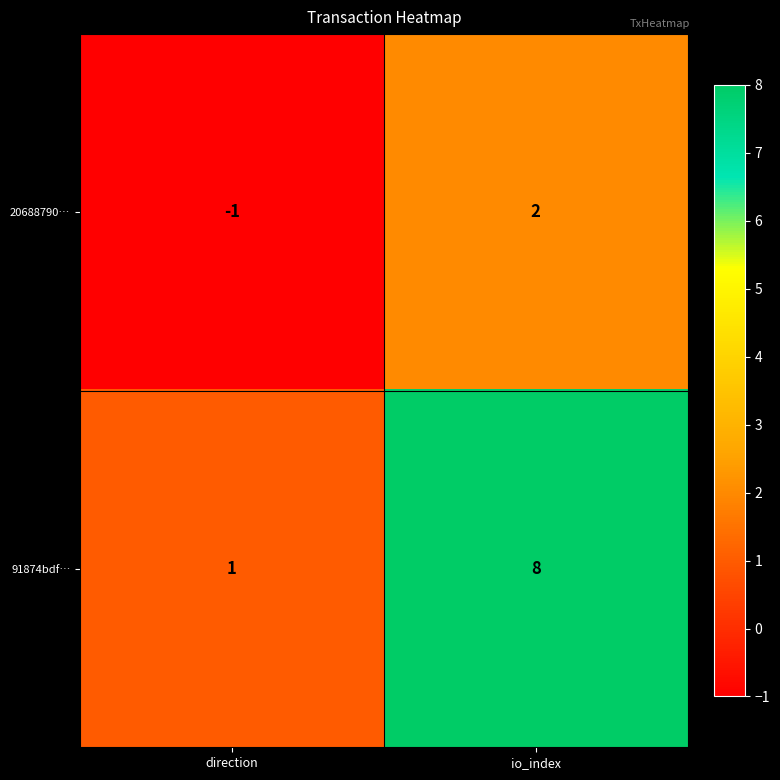

Rank the series by their maximum value, from lowest to highest.

20688790…, 91874bdf…